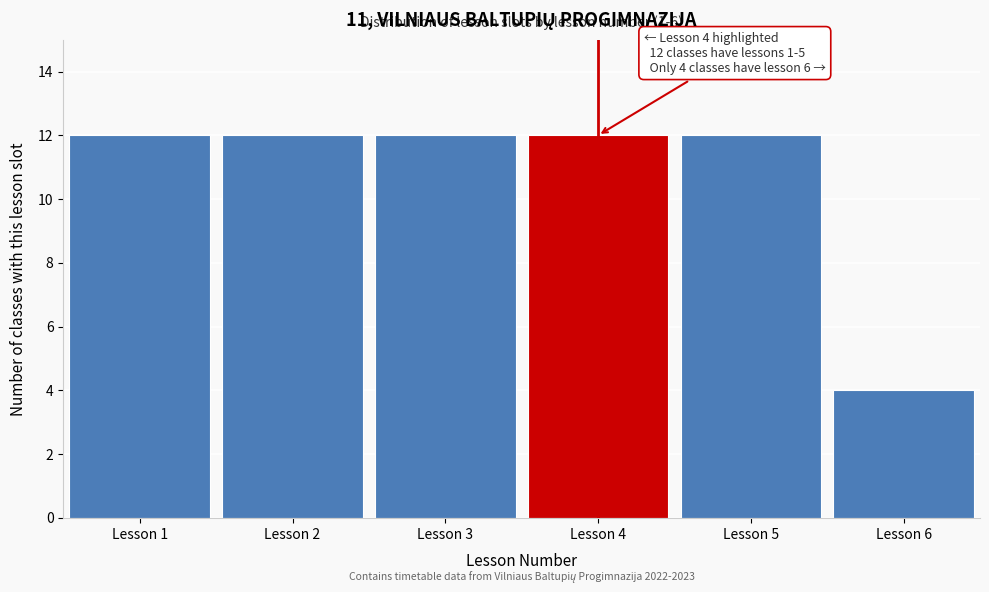

Reading right to left, extract all data points from this chart.

Lesson 6=4	Lesson 5=12	Lesson 4=12	Lesson 3=12	Lesson 2=12	Lesson 1=12